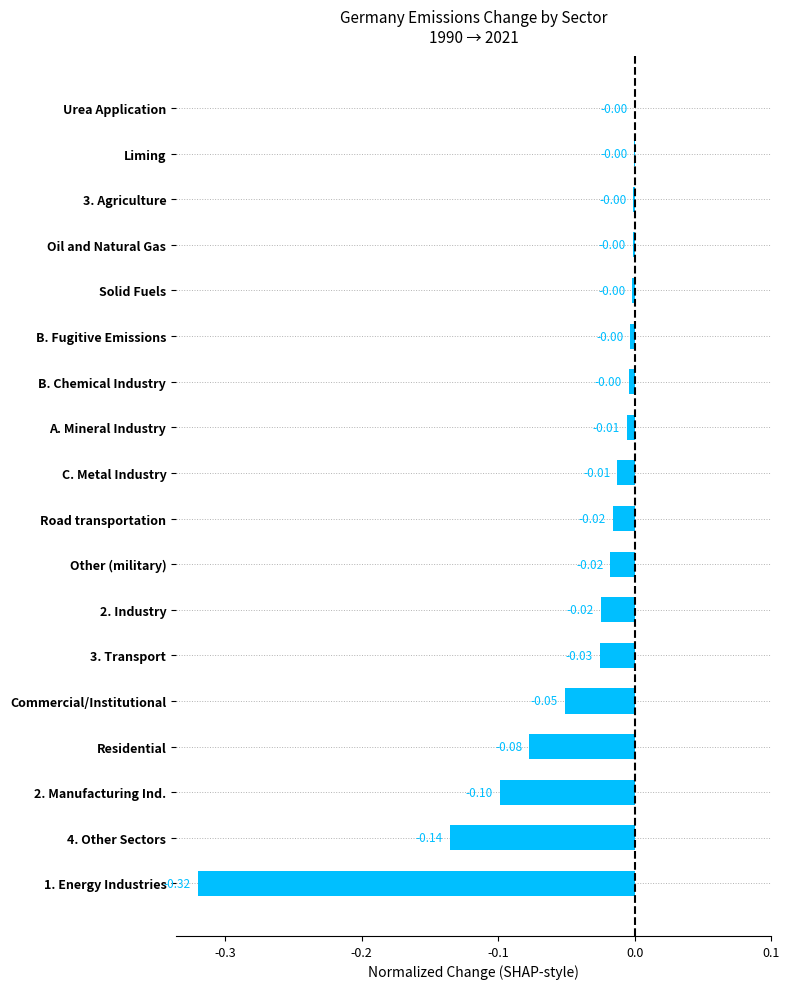

How many series are shown in this chart?

1